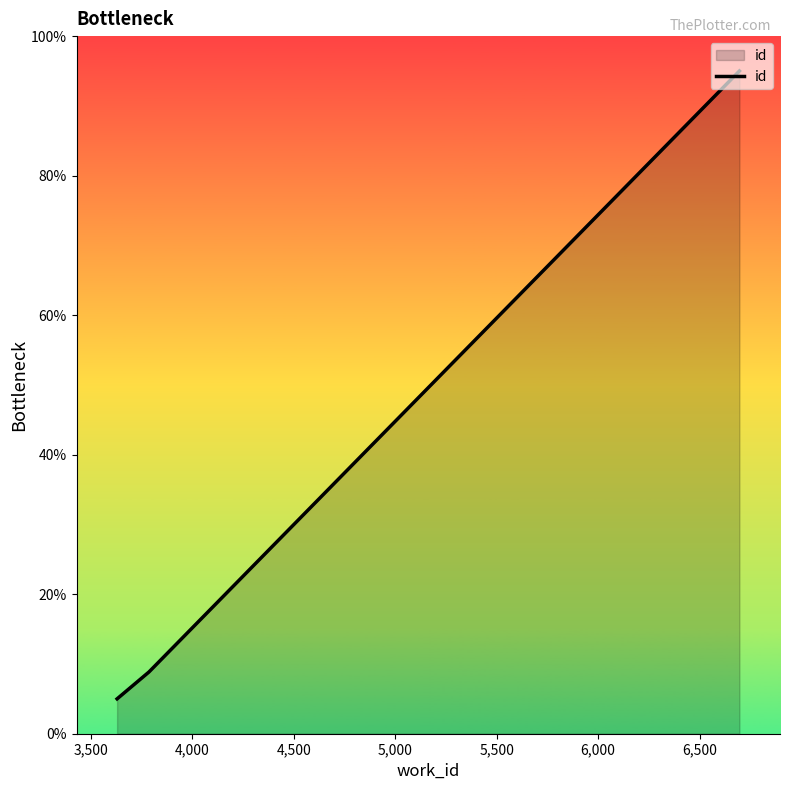

What is the minimum value shown in the chart?

5.0